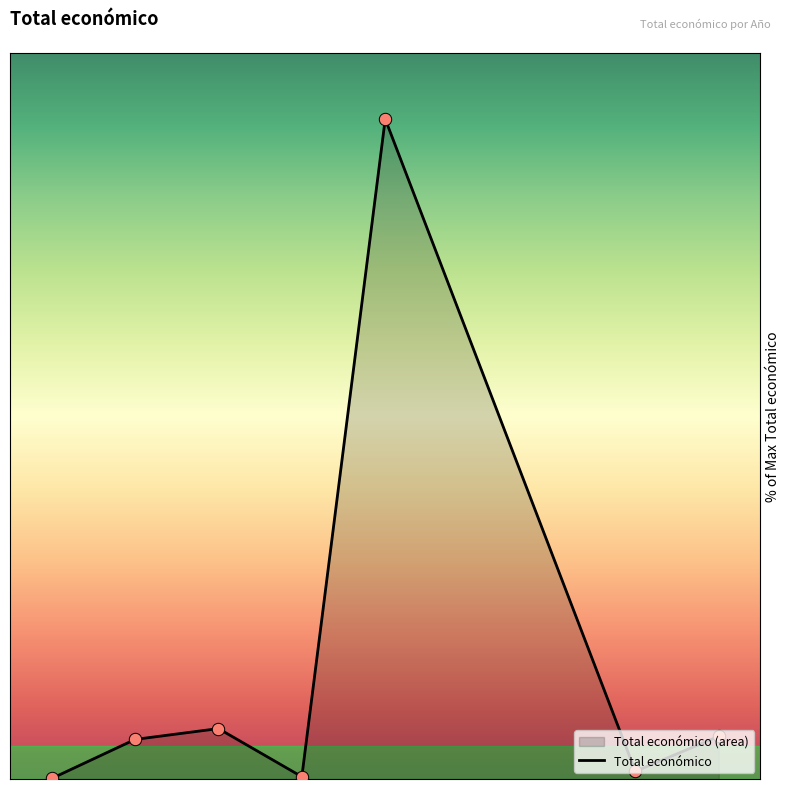

What is the change in value from 2015 to 2016?

+5.9